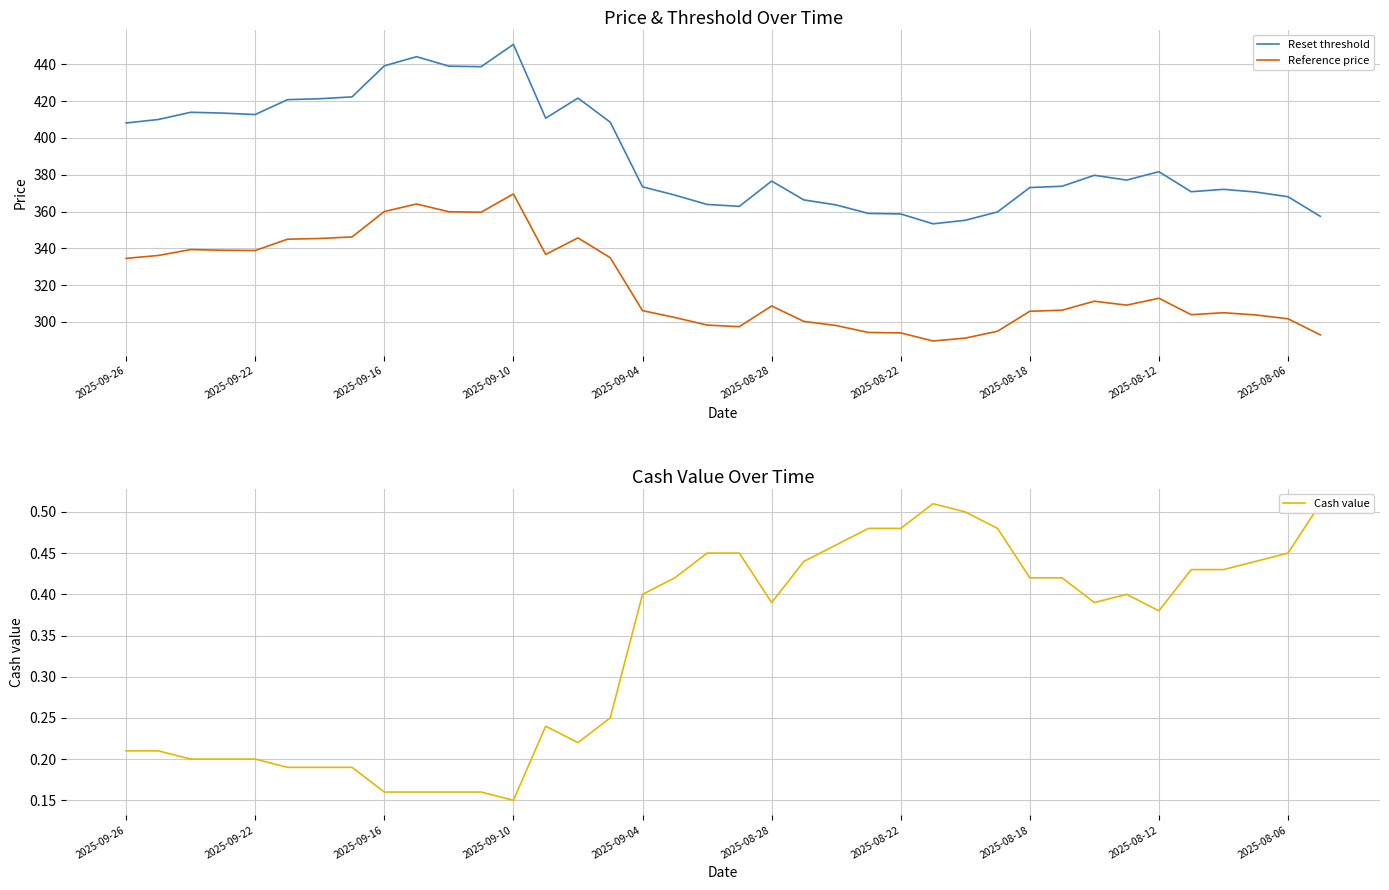

What is the minimum value for Reference price?

289.6